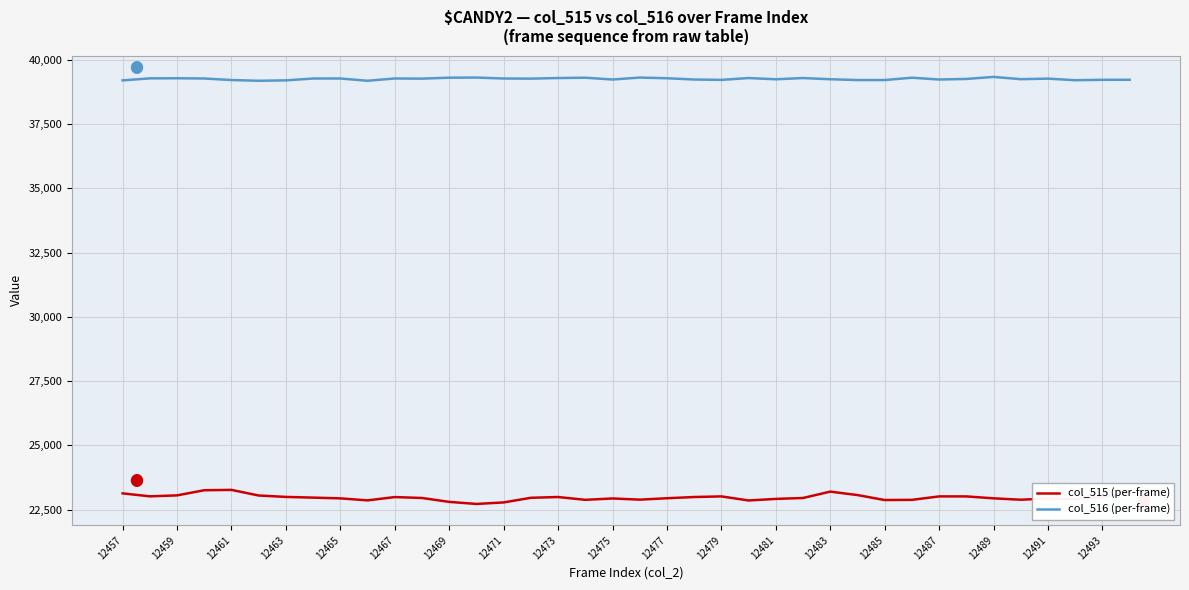

True or false: col_515 (per-frame) and col_516 (per-frame) cross at least once.

False